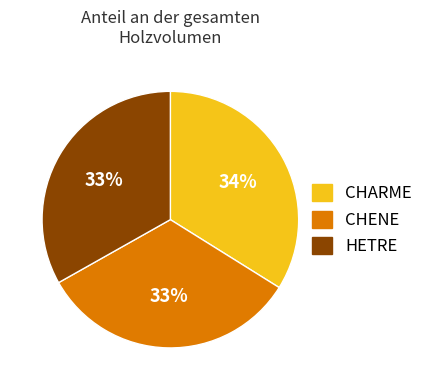

Does any single category account for the majority?

No